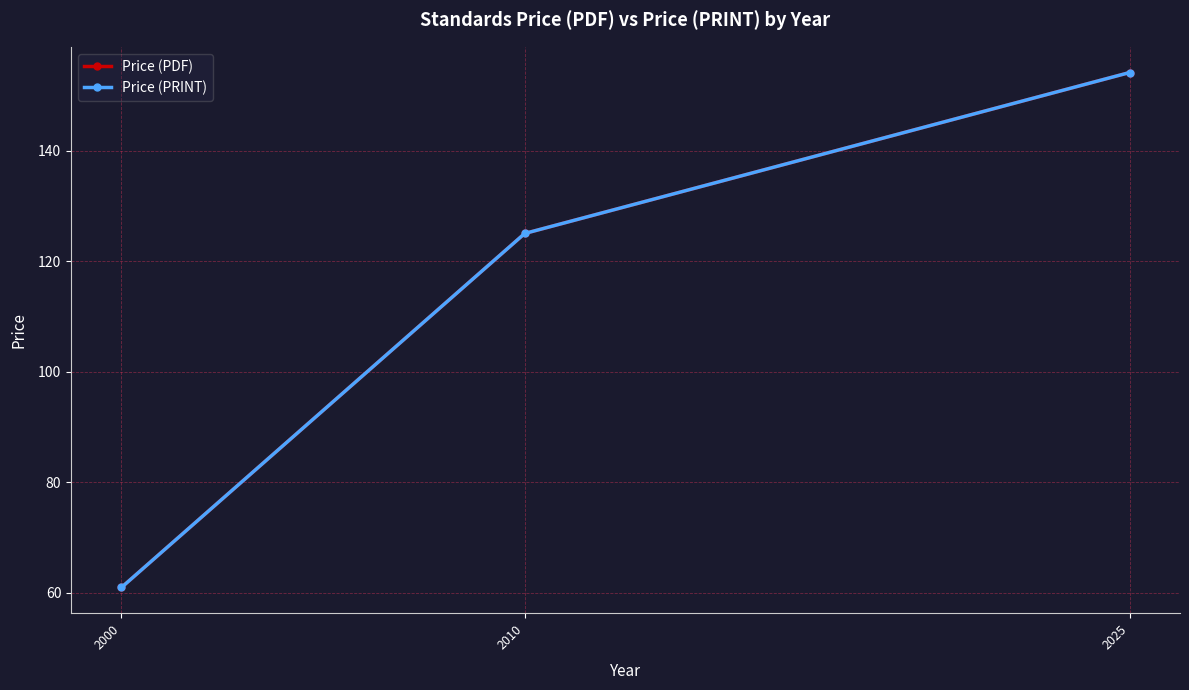

Which series changed the most between 2000 and 2010?

Price (PDF)